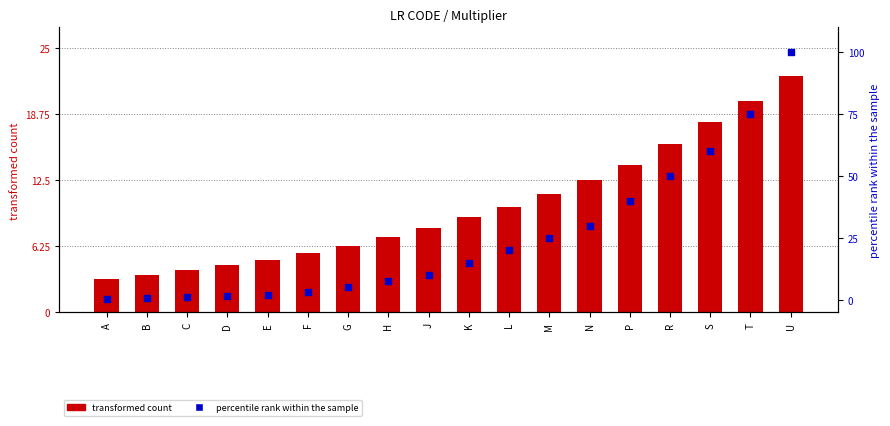

At which category is the sum across all series the highest?

U